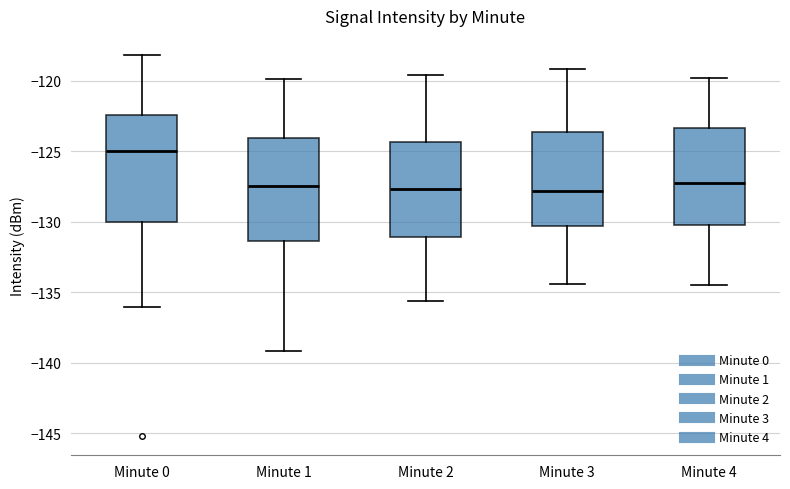

Reading left to right, transcribe this box plot: for each box, give where its median line is, the range the box spans, and where its two whiskers end, as read against the y-axis. The values are not printed on the chart, so give them approximately, as read against the axis.

Minute 0: median -125.0, box -130.0 to -122.5, whiskers -136.0 to -118.0
Minute 1: median -127.5, box -131.5 to -124.0, whiskers -139.0 to -120.0
Minute 2: median -127.5, box -131.0 to -124.5, whiskers -135.5 to -119.5
Minute 3: median -128.0, box -130.5 to -123.5, whiskers -134.5 to -119.0
Minute 4: median -127.0, box -130.0 to -123.5, whiskers -134.5 to -120.0